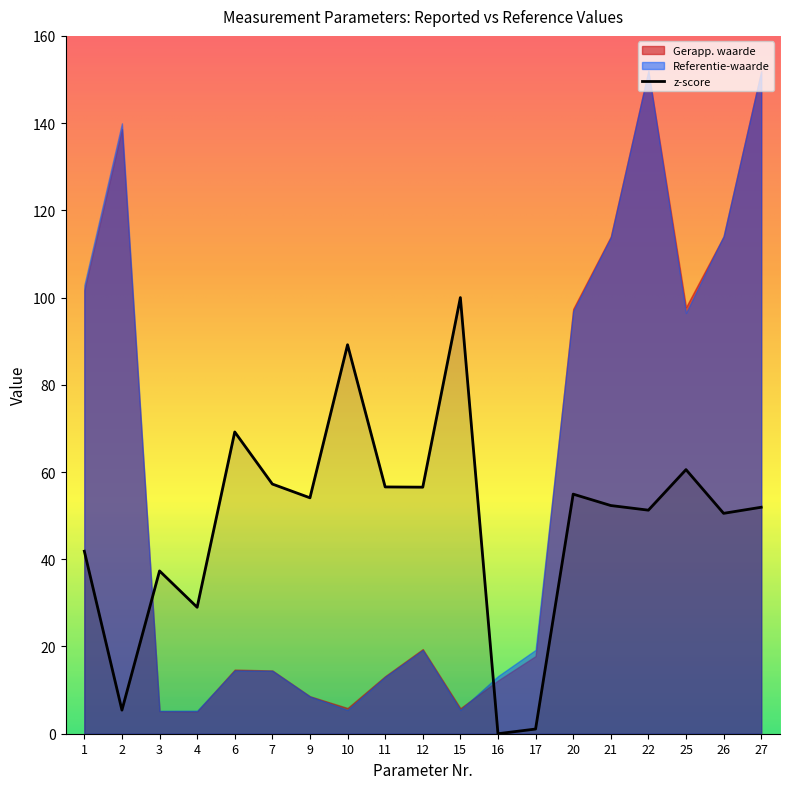

Is it true that z-score equals 90.2 at 12?

False